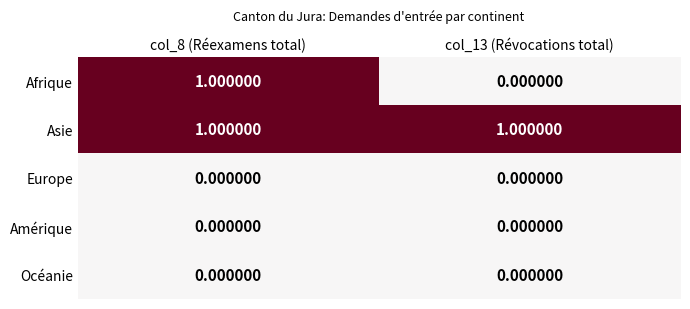

Which series has the largest range (max minus min)?

Afrique